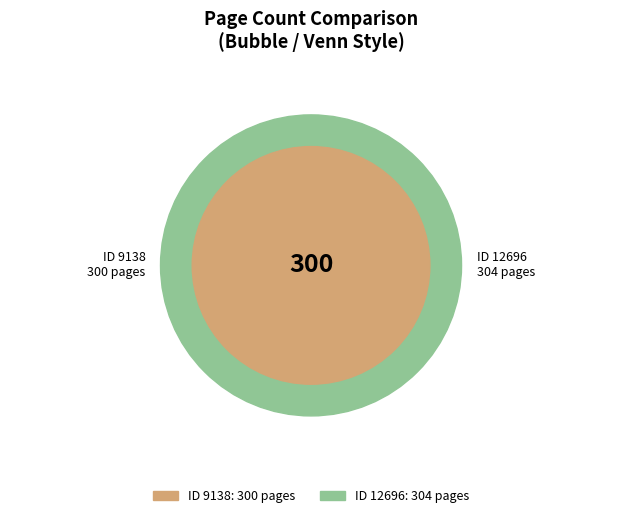

Which slice is the smallest?

9138